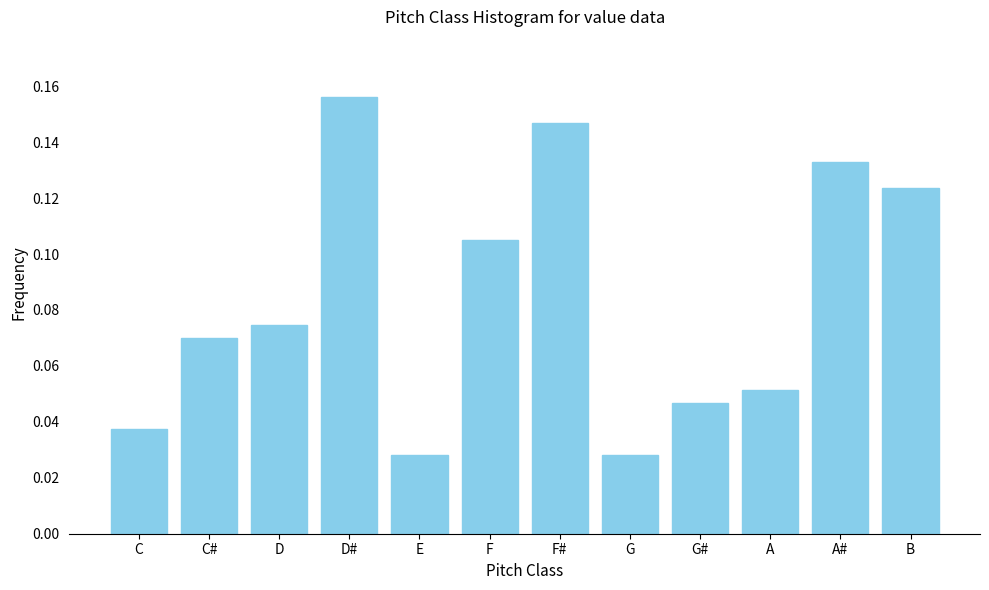

How many values are between 0 and 1?

12